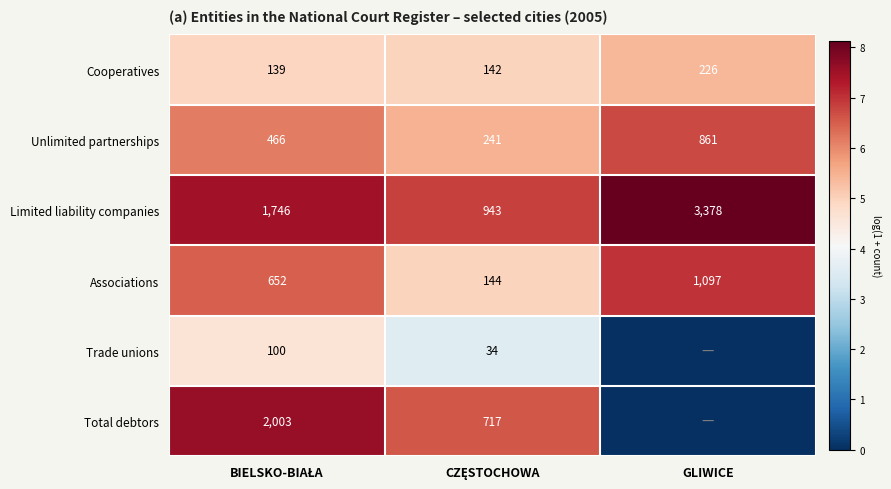

What is the average value of the Associations series?

631